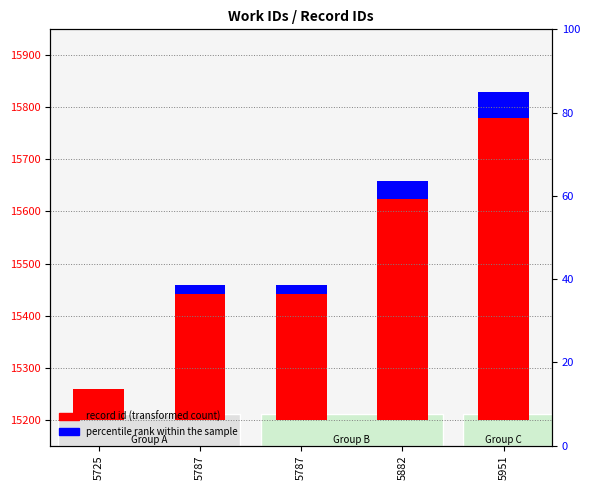

Reading left to right, transcribe all the data shown in this chart.

record id (transformed count): 59.0	241.0	242.0	424.0	580.0
percentile rank within the sample: 0.0	17.5	17.6	35.0	50.0